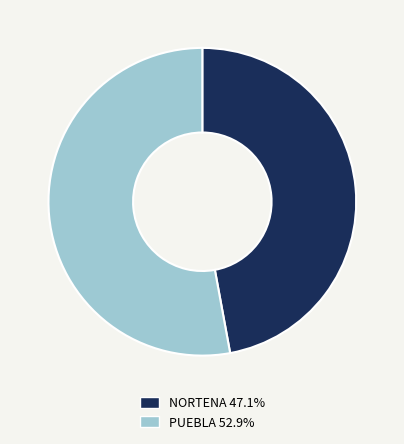

Is there a majority slice in this chart?

Yes